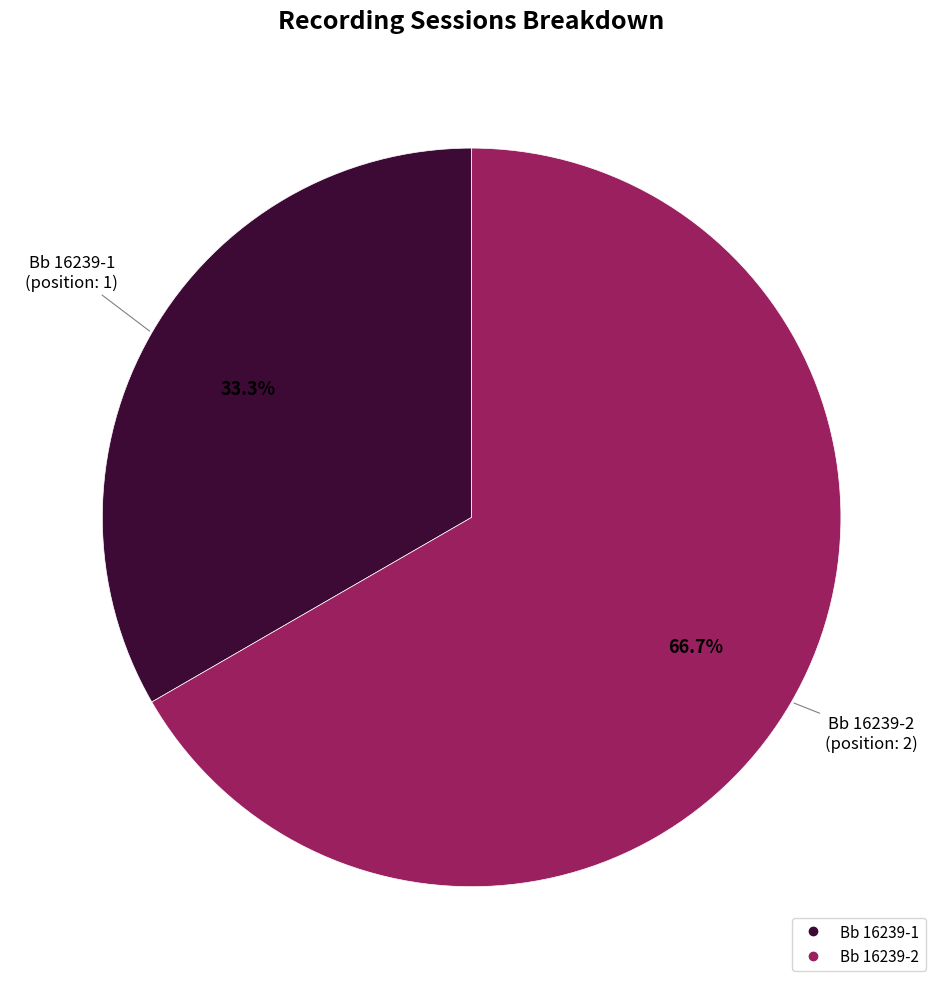

True or false: Bb 16239-2 accounts for 67% of the total.

True